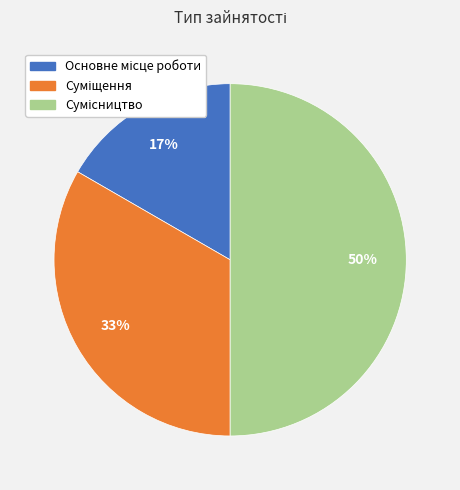

To the nearest percent, what is the difference between the largest and smallest slice percentages?

33%